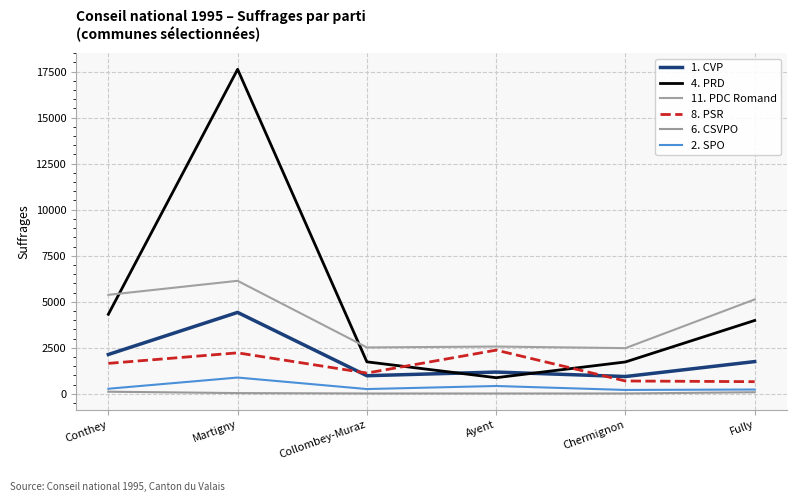

At which category does 1. CVP reach its first local peak?

Martigny